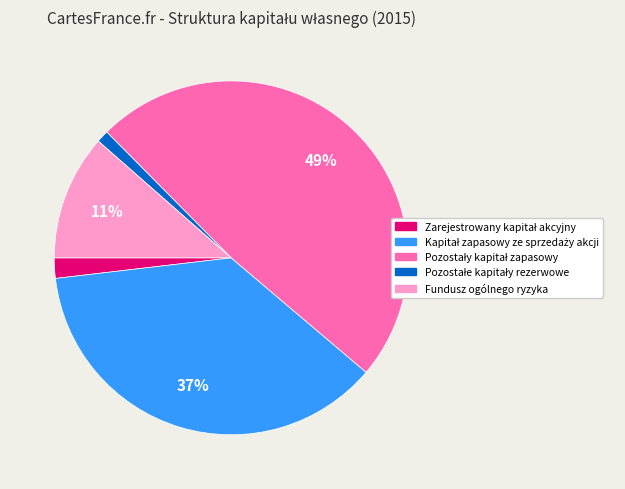

Does any single category account for the majority?

No